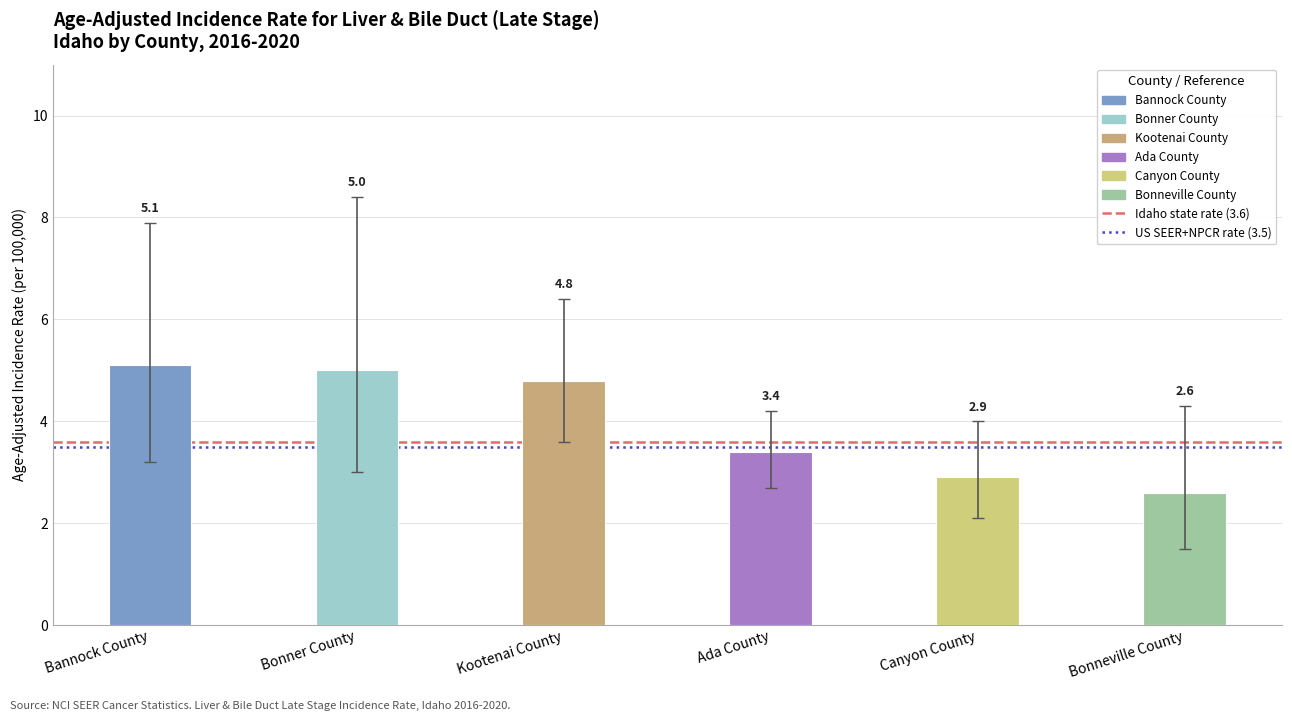

Which has a higher value, Ada County or Canyon County?

Ada County